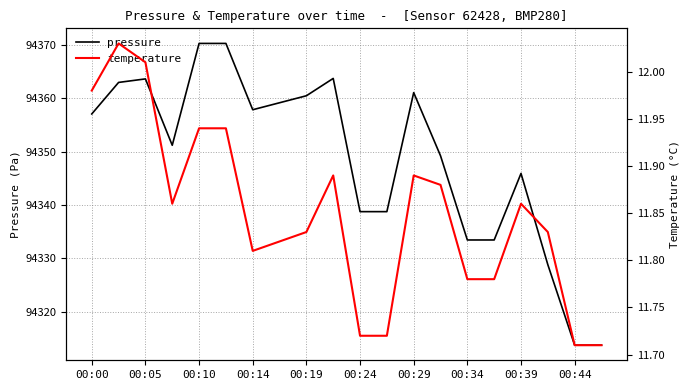

True or false: pressure and temperature intersect in this chart.

False